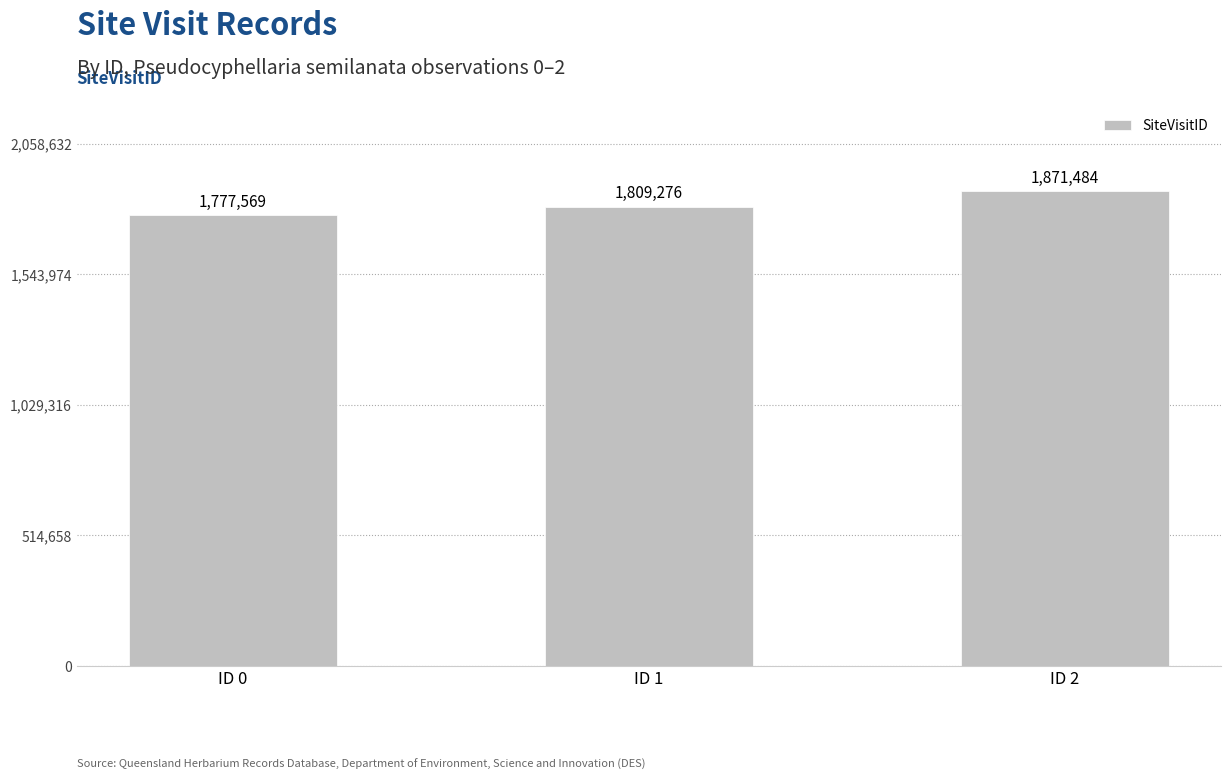

List the labels in order of value, largest first.

ID 2, ID 1, ID 0